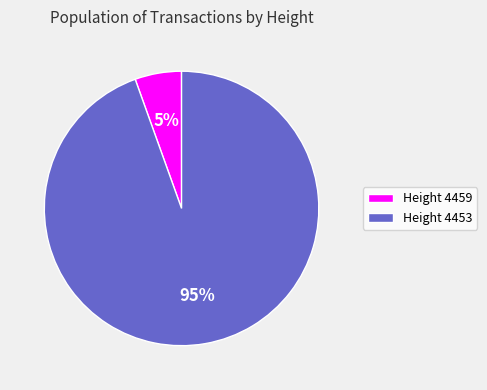

Is it true that Height 4459 is 1% of the pie?

False